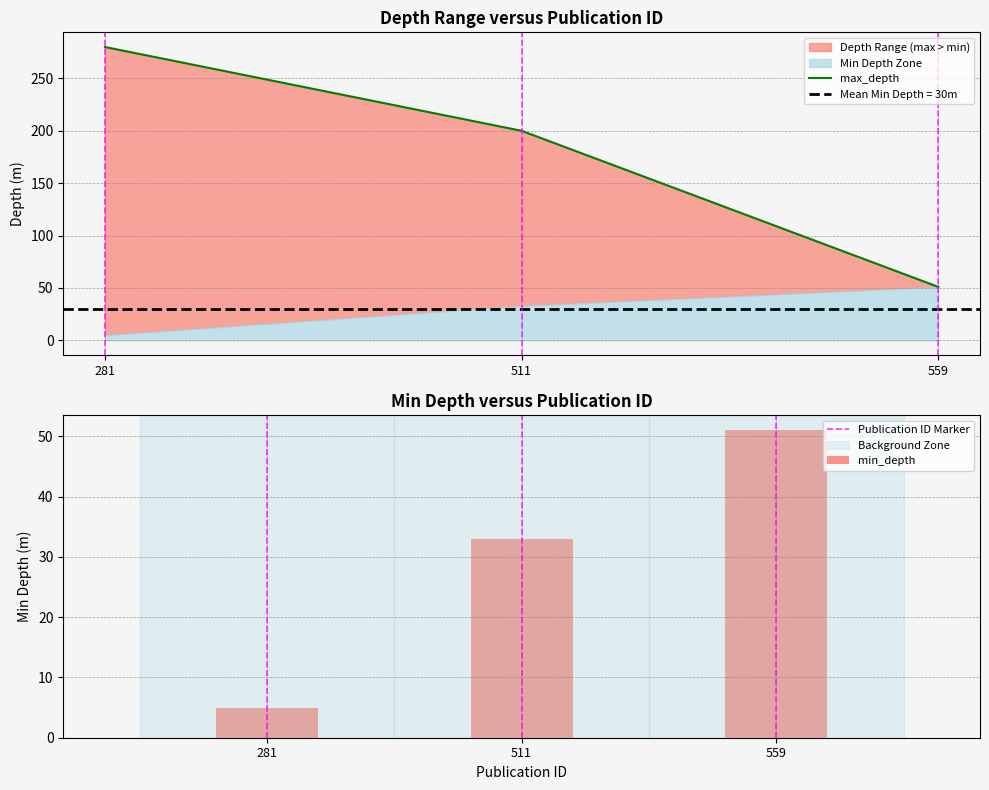

Where is min_depth nearest to the value 28?

511